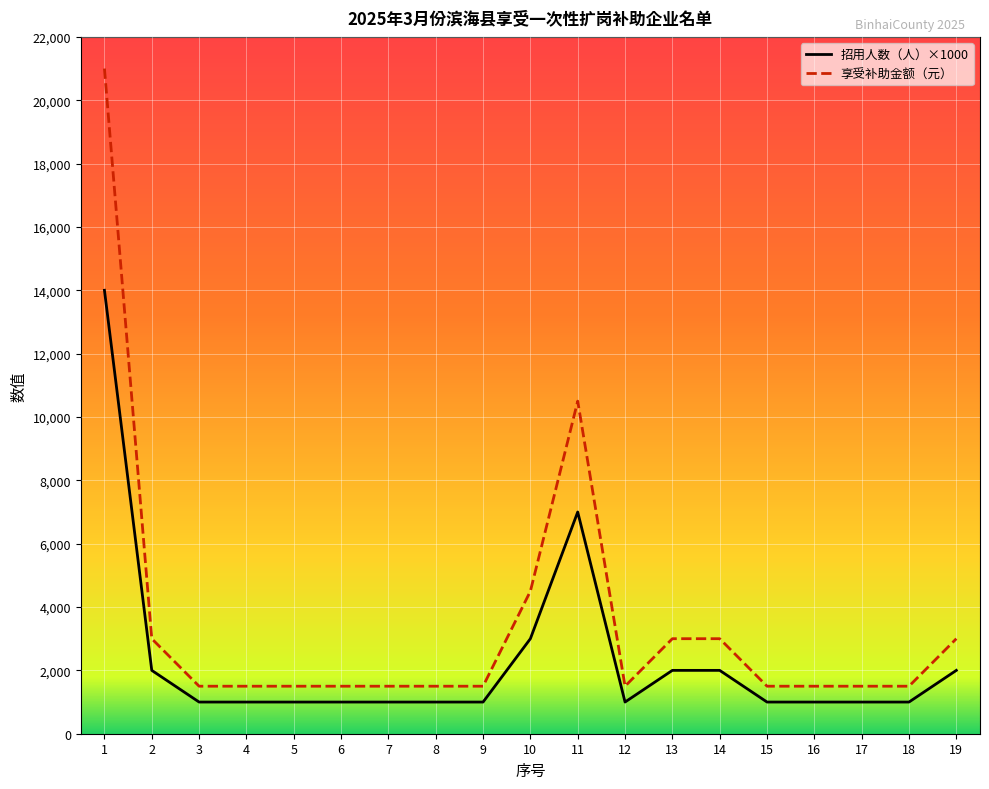

Which series has the largest total across all categories?

享受补助金额（元）